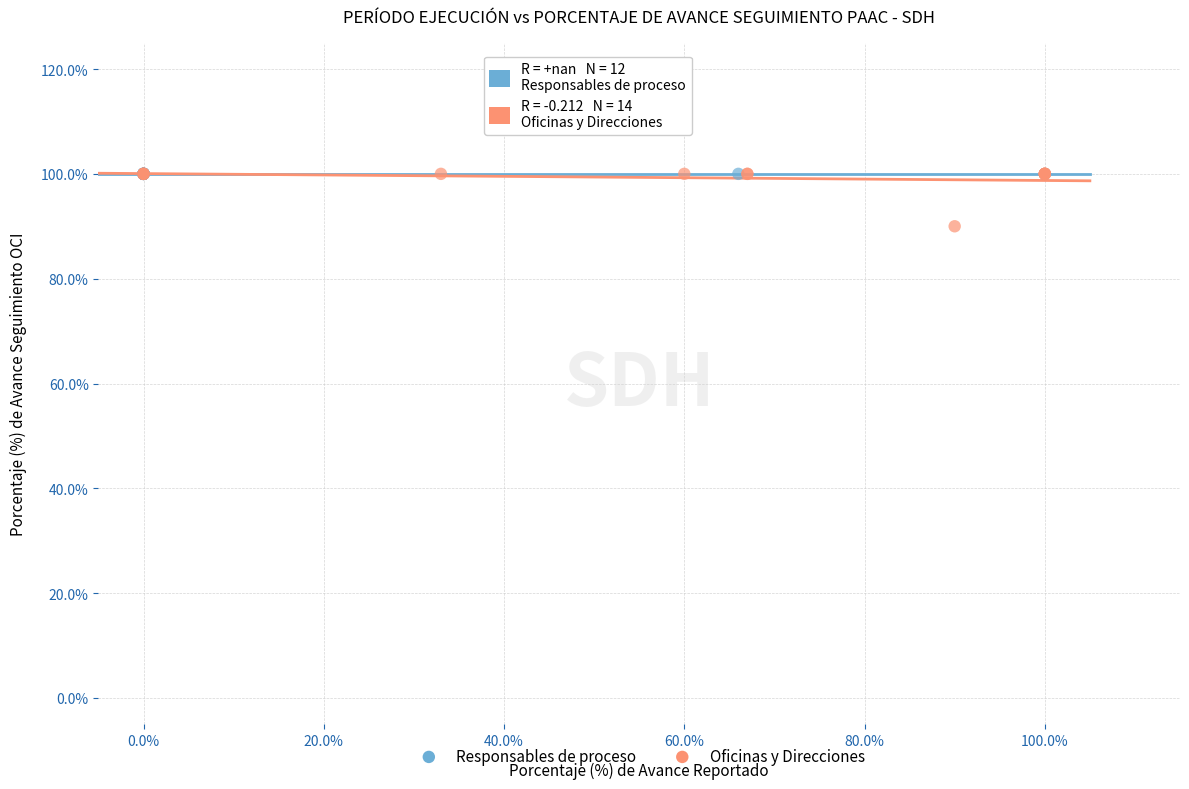

What are all the series names shown in the legend?

Responsables de proceso, Oficinas y Direcciones